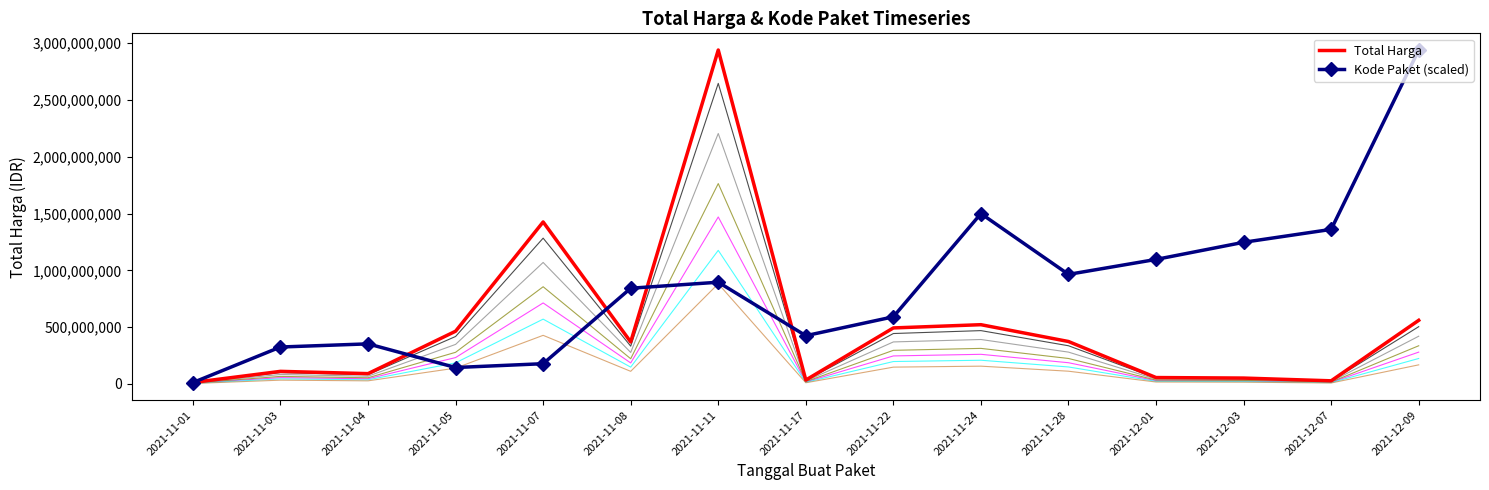

At how many categories does at least one series exceed 1688577316?

2